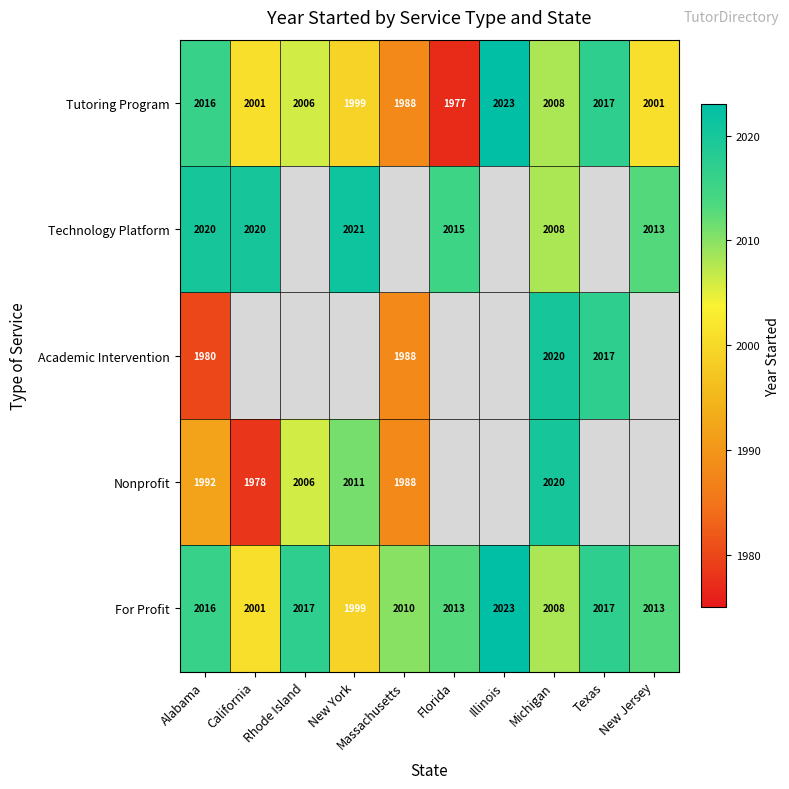

Is the value of Tutoring Program at Massachusetts greater than the value of Technology Platform at California?

No